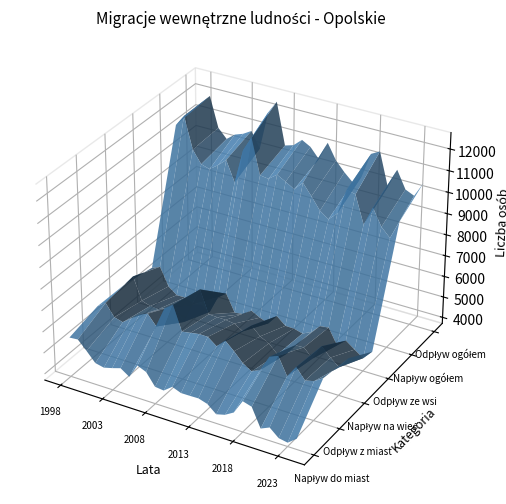

Reading left to right, extract all data points from this chart.

Napływ do miast: 1998=5566	1999=5600	2000=5184	2001=4733	2002=4642	2003=4747	2004=4873	2005=4592	2006=5253	2007=5079	2008=4511	2009=4463	2010=4769	2011=4608	2012=4610	2013=4620	2014=4491	2015=4137	2016=4245	2017=4489	2018=5151	2019=5026	2020=4138	2021=4324	2022=3962	2023=3884	2024=4209
Odpływ z miast: 1998=5946	1999=6223	2000=5661	2001=5549	2002=5850	2003=6146	2004=6328	2005=5840	2006=6820	2007=7113	2008=5973	2009=6038	2010=6107	2011=6101	2012=5784	2013=6176	2014=5802	2015=5368	2016=5106	2017=5310	2018=6054	2019=6221	2020=5401	2021=5960	2022=5459	2023=5561	2024=5828
Napływ na wieś: 1998=5918	1999=6410	2000=5355	2001=5222	2002=5190	2003=5369	2004=5600	2005=4935	2006=5887	2007=6745	2008=5676	2009=5665	2010=5659	2011=5604	2012=5359	2013=5763	2014=5371	2015=5161	2016=4762	2017=4900	2018=5449	2019=5477	2020=5072	2021=5785	2022=5373	2023=5044	2024=5598
Odpływ ze wsi: 1998=5643	1999=5809	2000=4966	2001=4653	2002=4664	2003=4510	2004=4566	2005=4320	2006=5157	2007=5456	2008=4653	2009=4706	2010=4992	2011=4775	2012=4622	2013=5099	2014=4751	2015=4740	2016=4627	2017=4824	2018=5237	2019=5289	2020=4556	2021=4913	2022=4608	2023=4321	2024=4762
Napływ ogółem: 1998=11484	1999=12010	2000=10539	2001=9955	2002=9832	2003=10116	2004=10473	2005=9527	2006=11140	2007=11824	2008=10187	2009=10128	2010=10428	2011=10212	2012=9969	2013=10383	2014=9862	2015=9298	2016=9007	2017=9389	2018=10600	2019=10503	2020=9210	2021=10109	2022=9335	2023=8928	2024=9807
Odpływ ogółem: 1998=11589	1999=12032	2000=10627	2001=10202	2002=10514	2003=10656	2004=10894	2005=10160	2006=11977	2007=12569	2008=10626	2009=10744	2010=11099	2011=10876	2012=10406	2013=11275	2014=10553	2015=10108	2016=9733	2017=10134	2018=11291	2019=11510	2020=9957	2021=10873	2022=10067	2023=9882	2024=10590